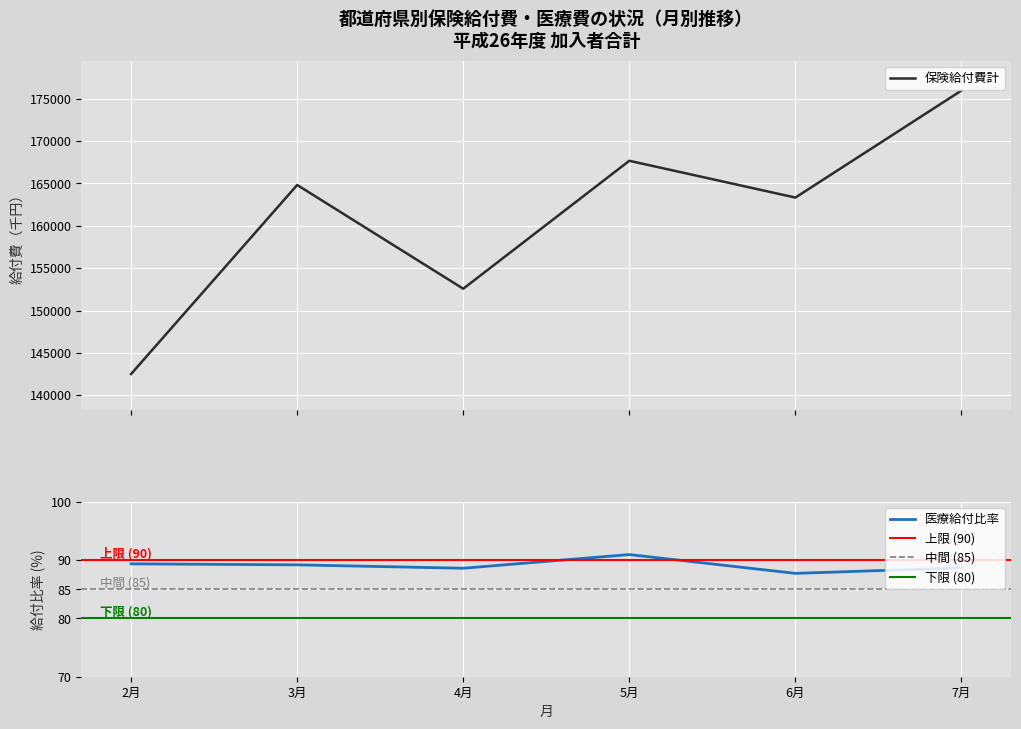

The value of 医療給付比率 at 7月 is 55.7. True or false?

False